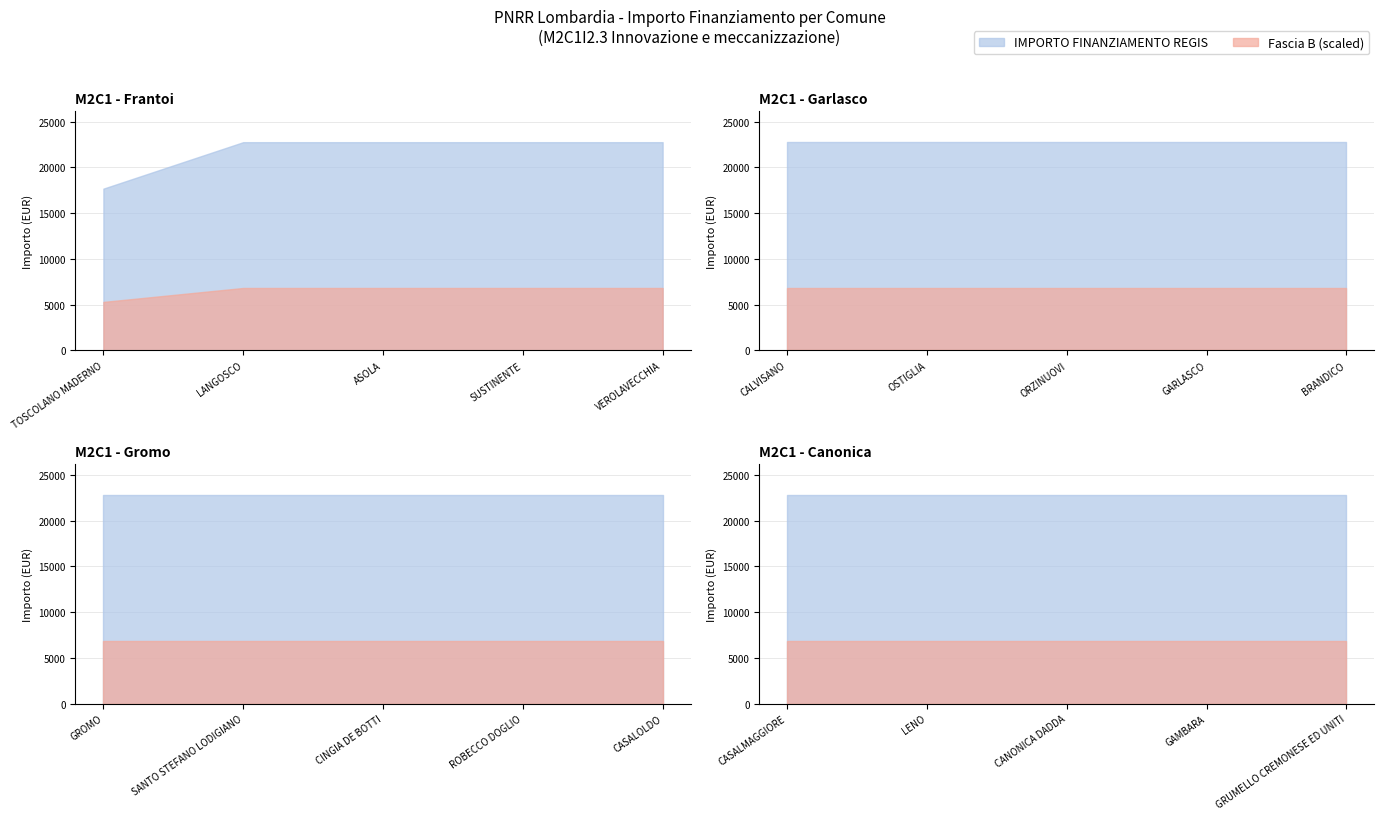

What position from the right is GAMBARA?

2